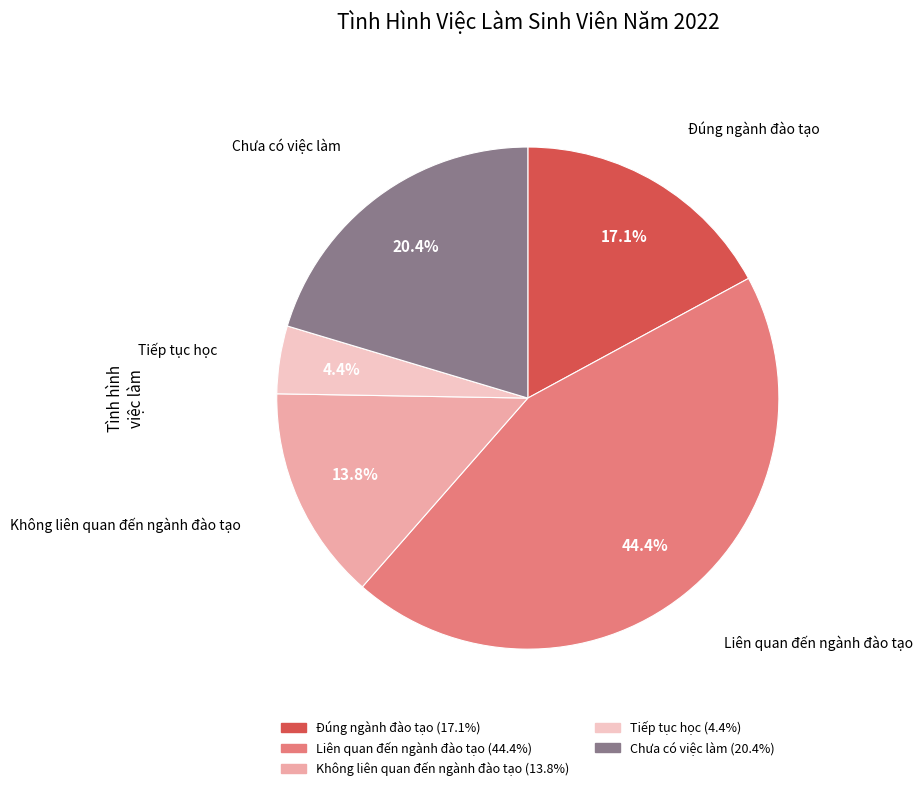

How many segments does this pie chart have?

5